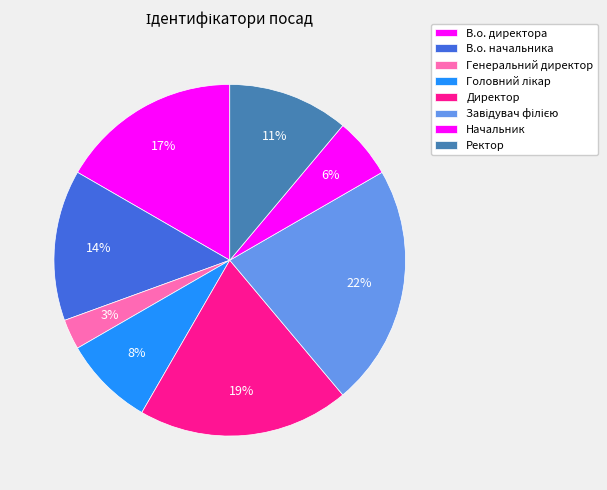

Which category has the biggest portion of the pie?

Завідувач філією